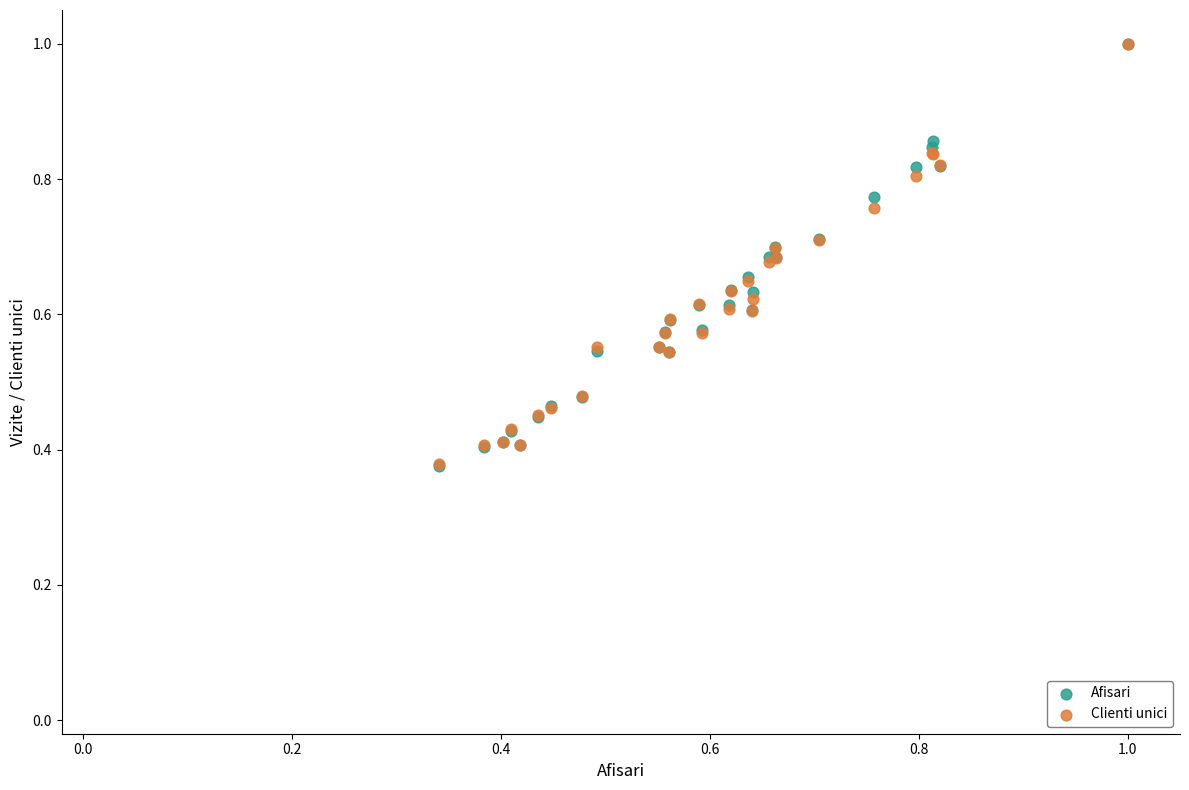

What are all the series names shown in the legend?

Afisari, Clienti unici